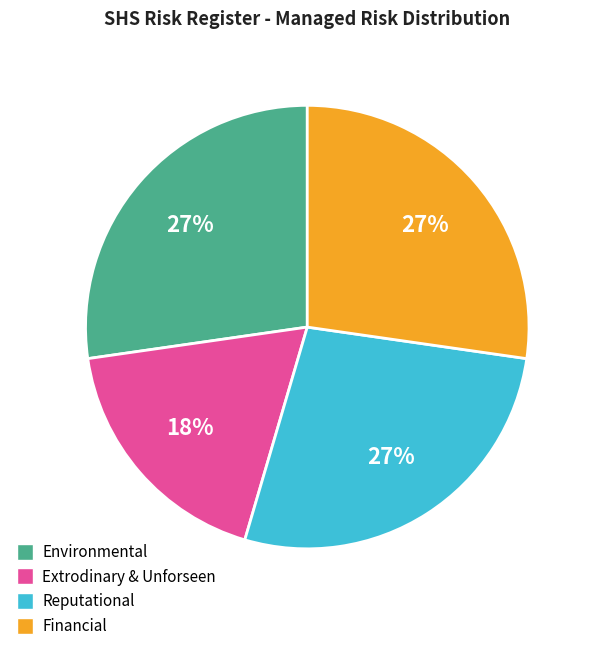

To the nearest percent, what percentage of the pie is Environmental?

27%